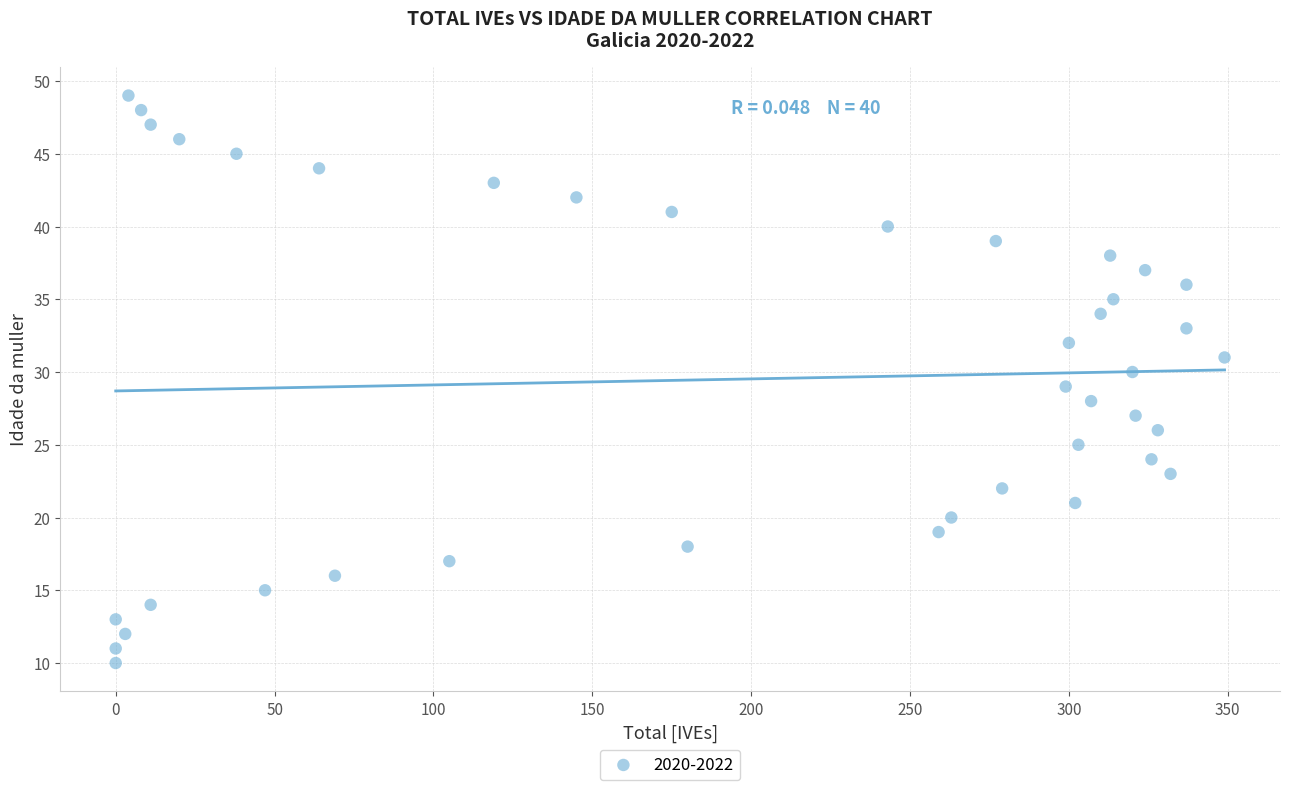

What is the range of Y values (max minus min)?

39